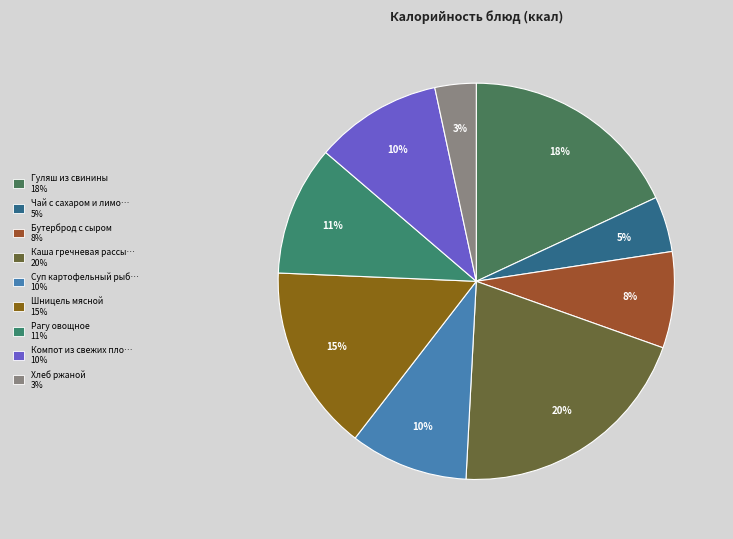

How many segments does this pie chart have?

9